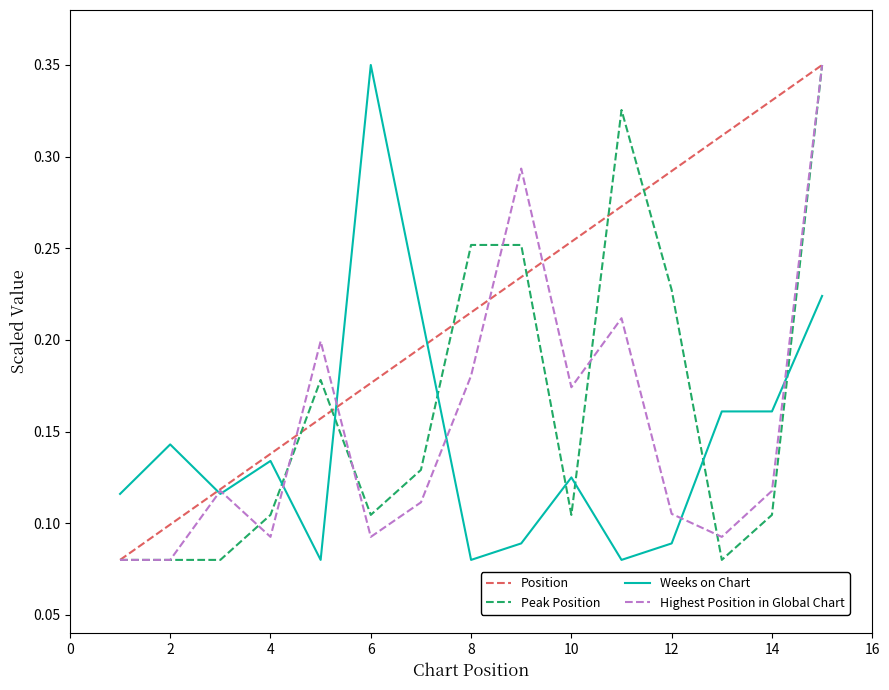

Which series has the largest total across all categories?

Position